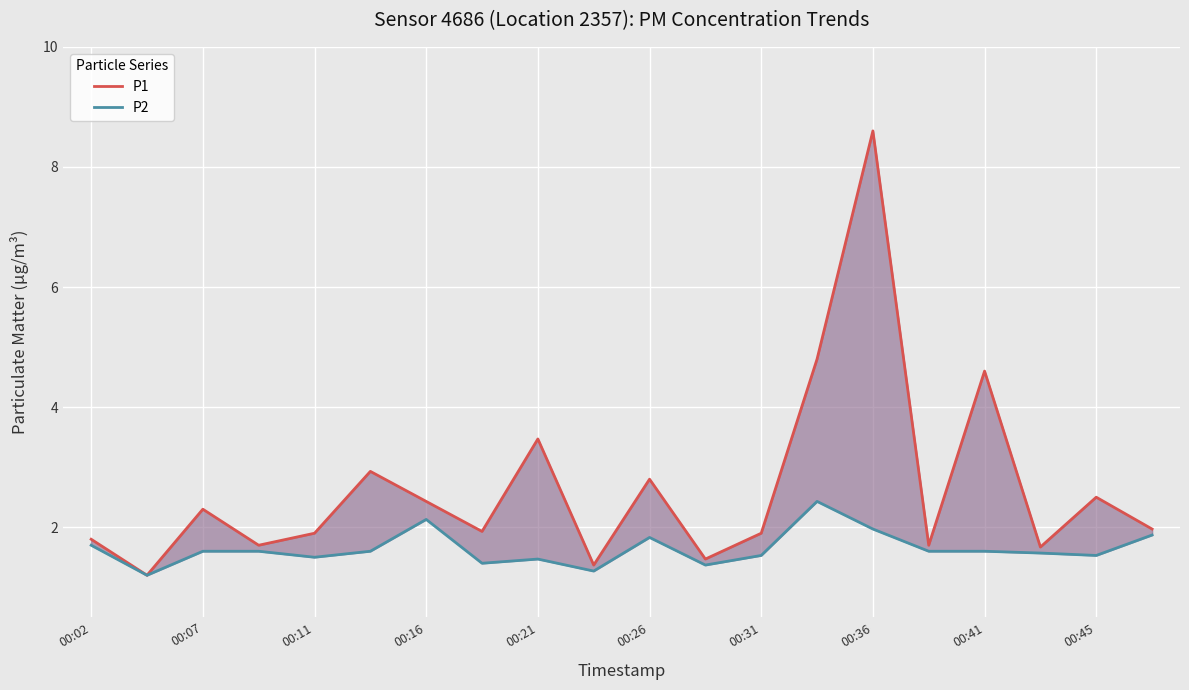

Rank the series by their average value, from highest to lowest.

P1, P2